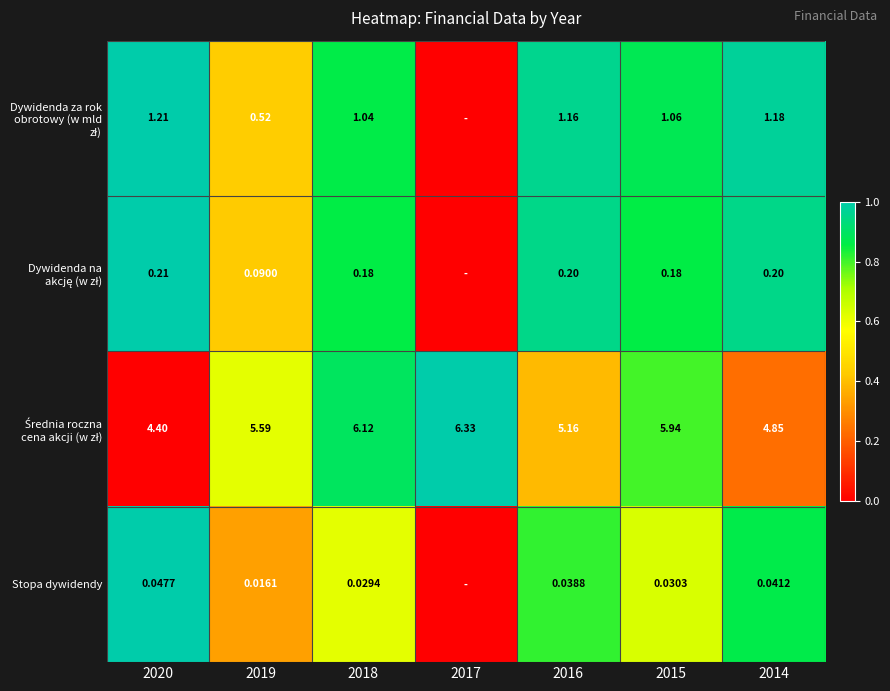

Which category has the lowest value in the Dywidenda na akcję (w zł) series?

2017